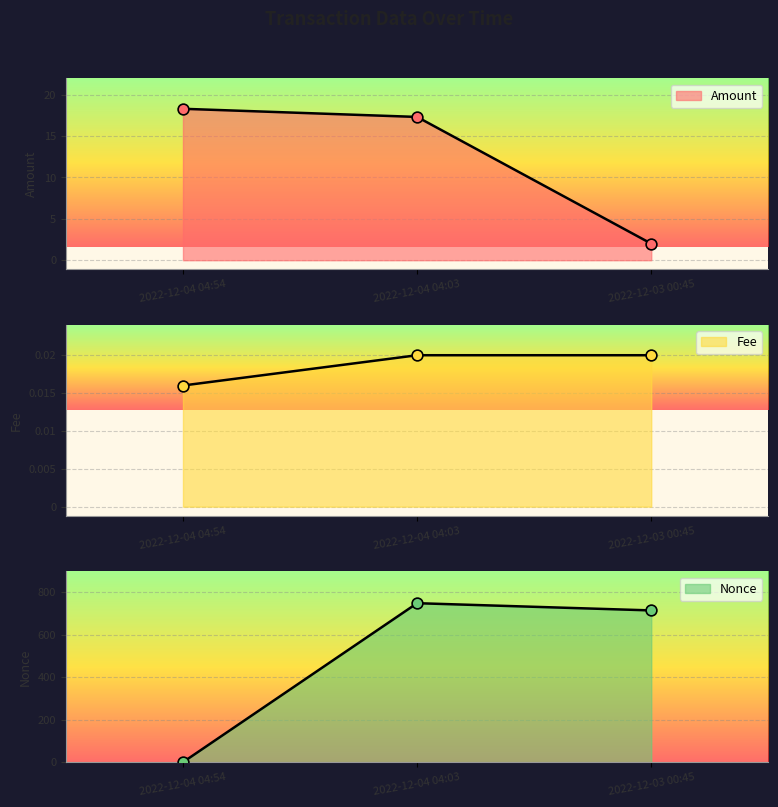

At which category is the sum across all series the highest?

2022-12-04 04:03